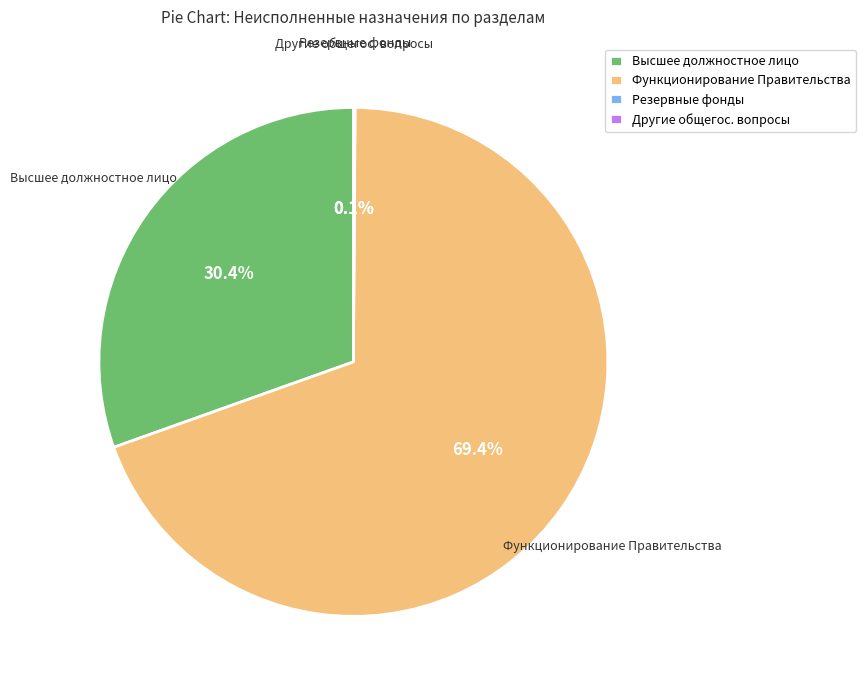

Does Функционирование Правительства account for over 50% of the chart?

Yes